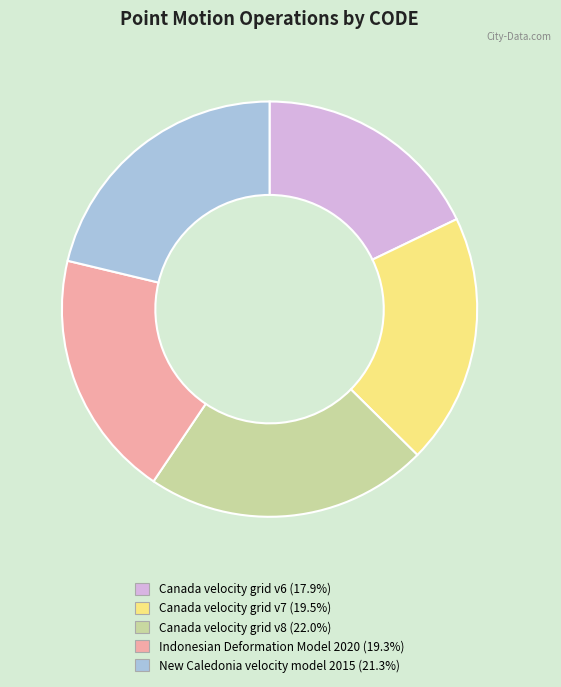

Is it true that Canada velocity grid v8 is 22% of the pie?

True